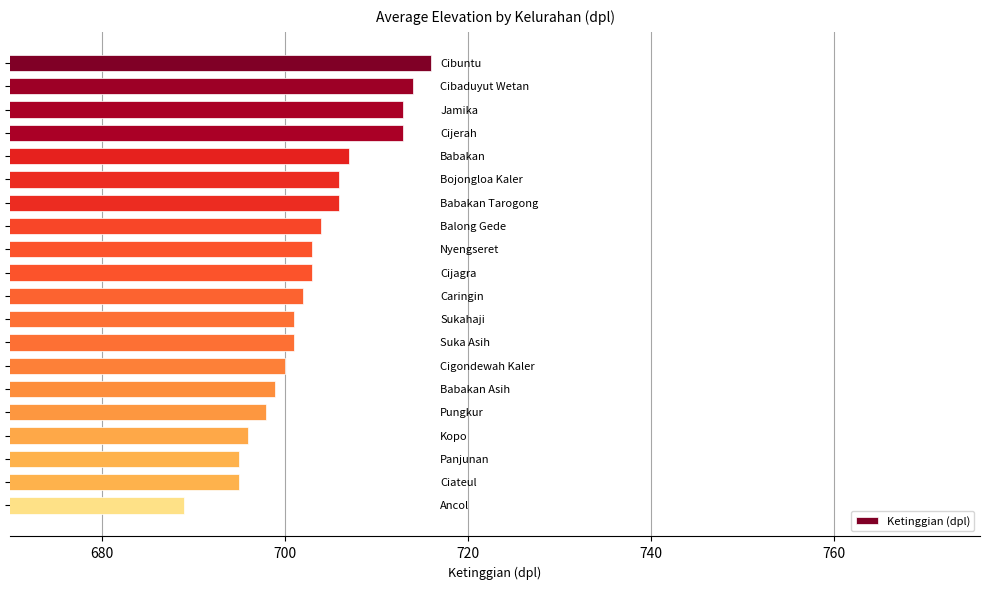

What is the maximum value shown in the chart?

716